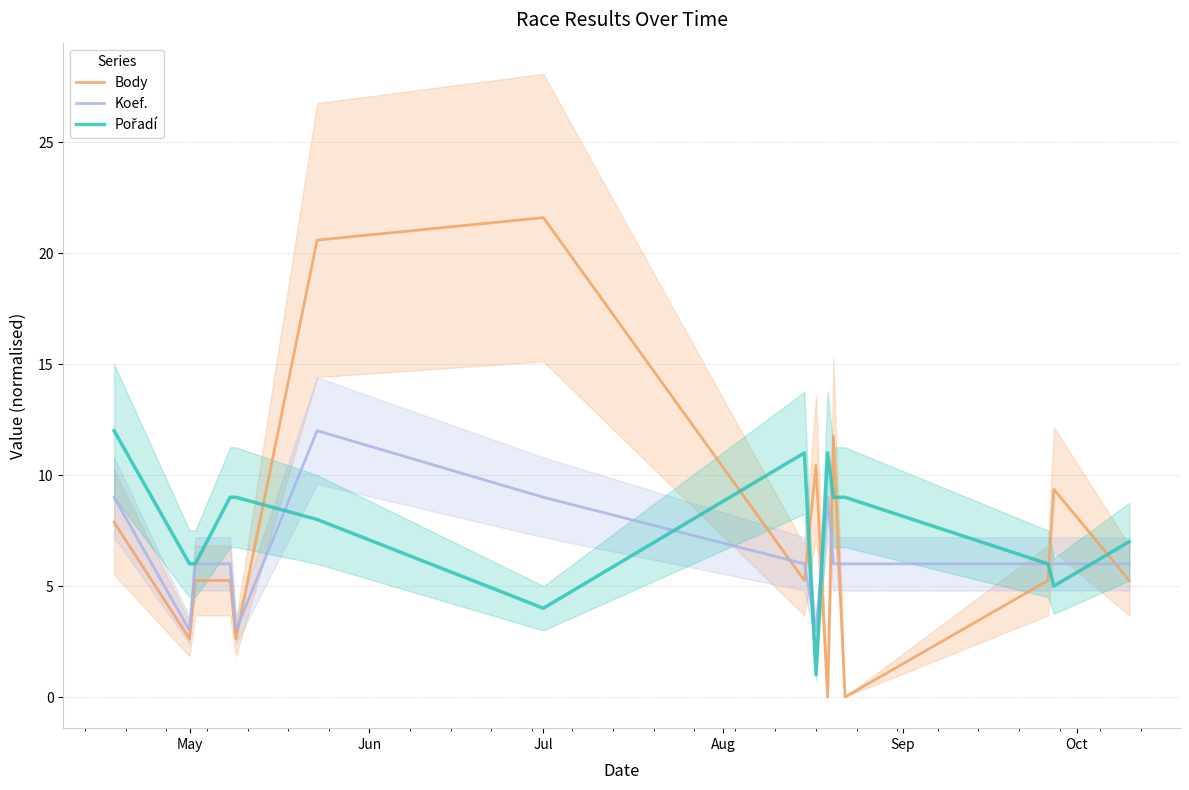

What are all the series names shown in the legend?

Body, Koef., Pořadí